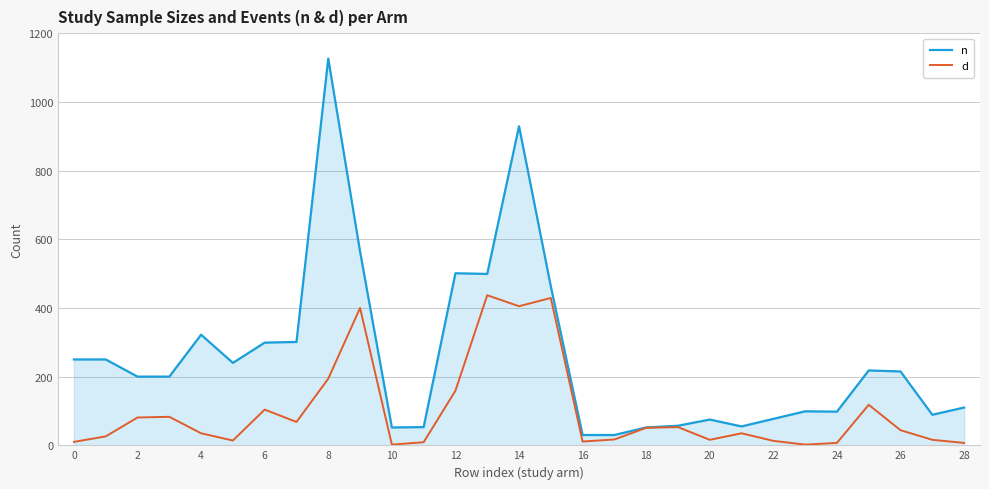

Rank the series by their maximum value, from lowest to highest.

d, n